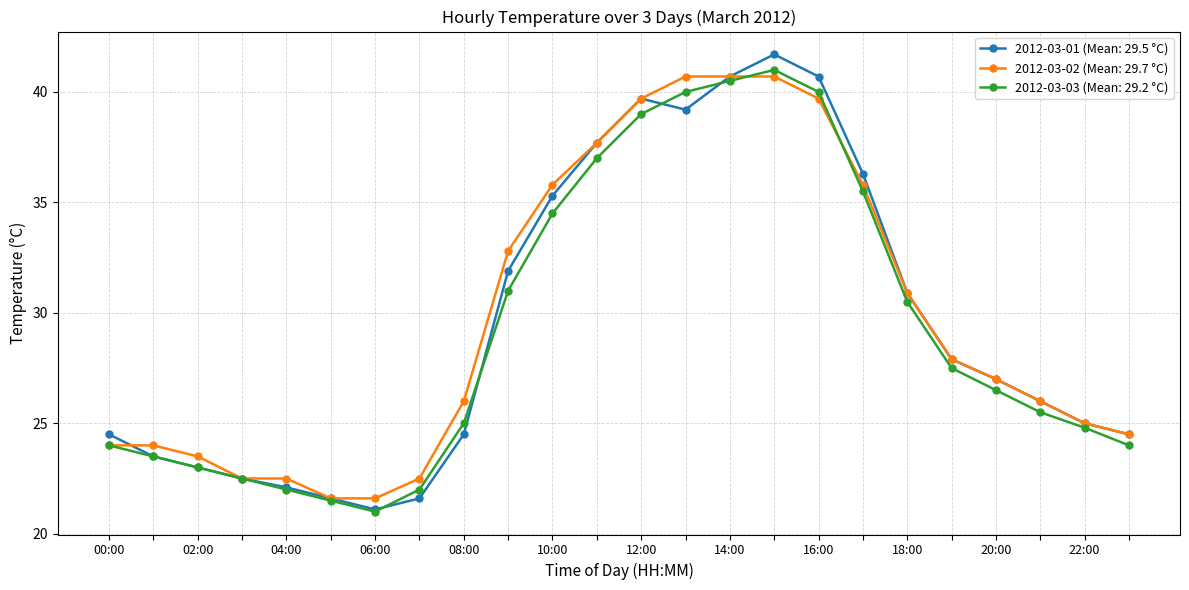

Count the number of data series in this chart.

3